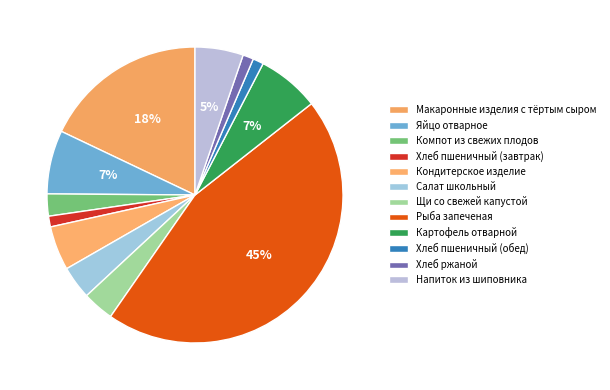

What portion of the pie excludes Салат школьный?

96.4%